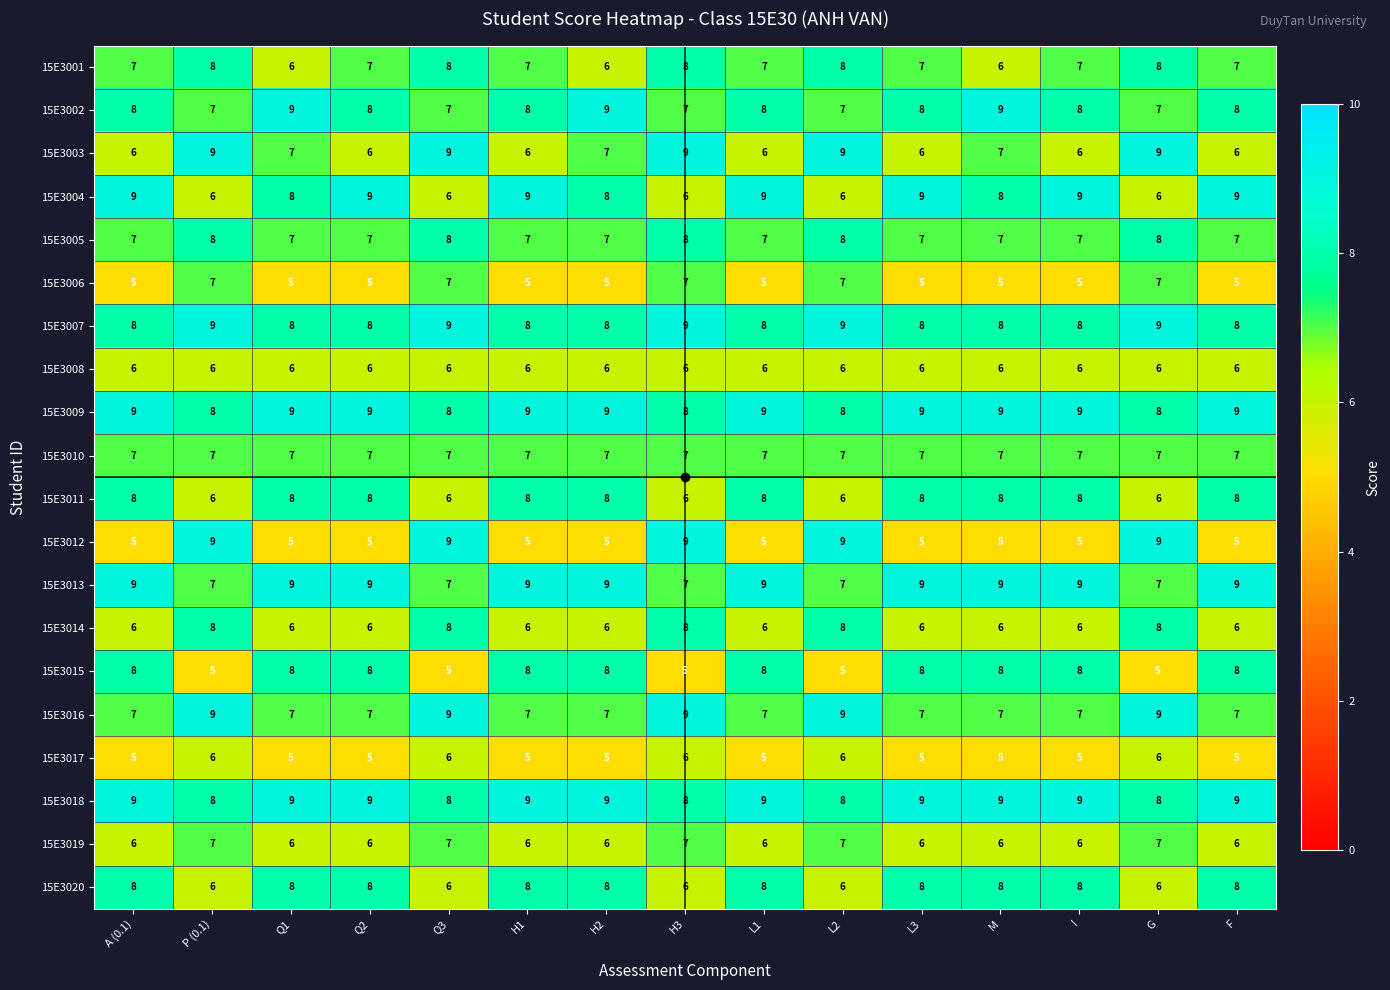

Count the 15E3009 values in the range 8 to 9.

15